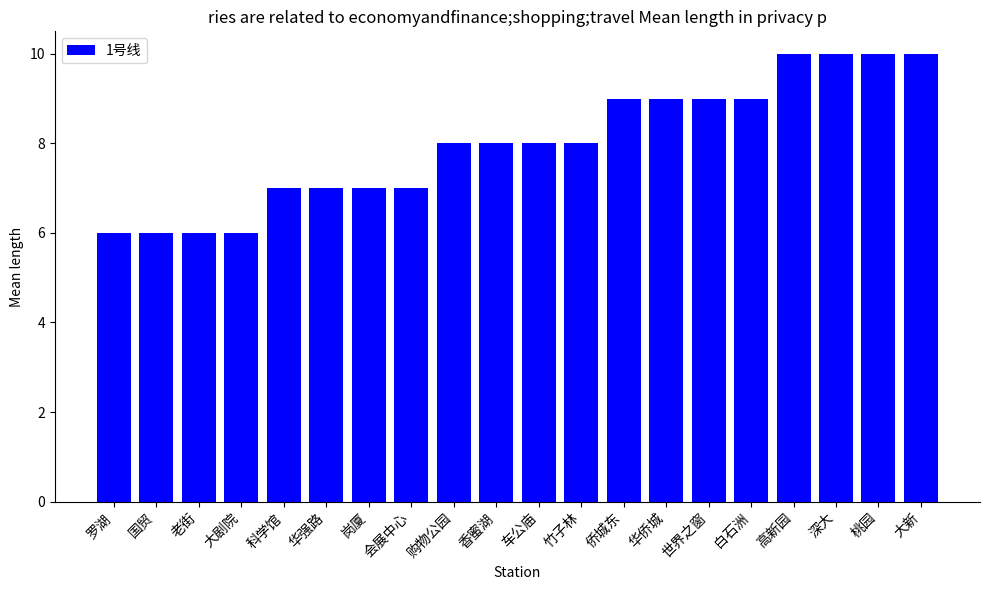

What is the maximum value shown in the chart?

10